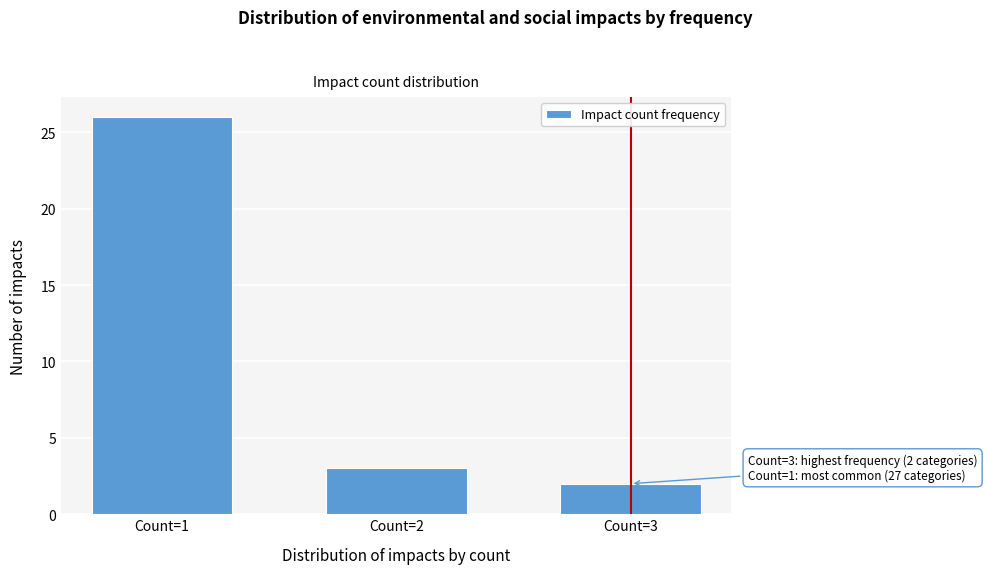

Reading left to right, list all the values displayed in this chart.

Count=1=26	Count=2=3	Count=3=2